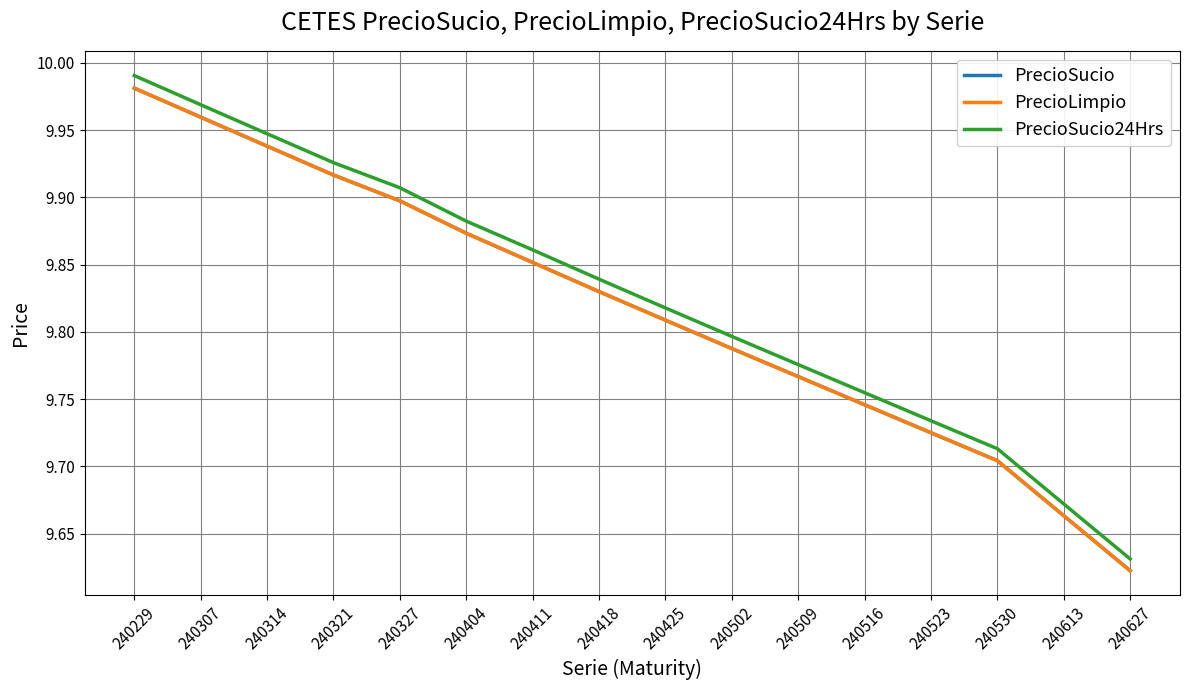

True or false: PrecioLimpio and PrecioSucio intersect in this chart.

False